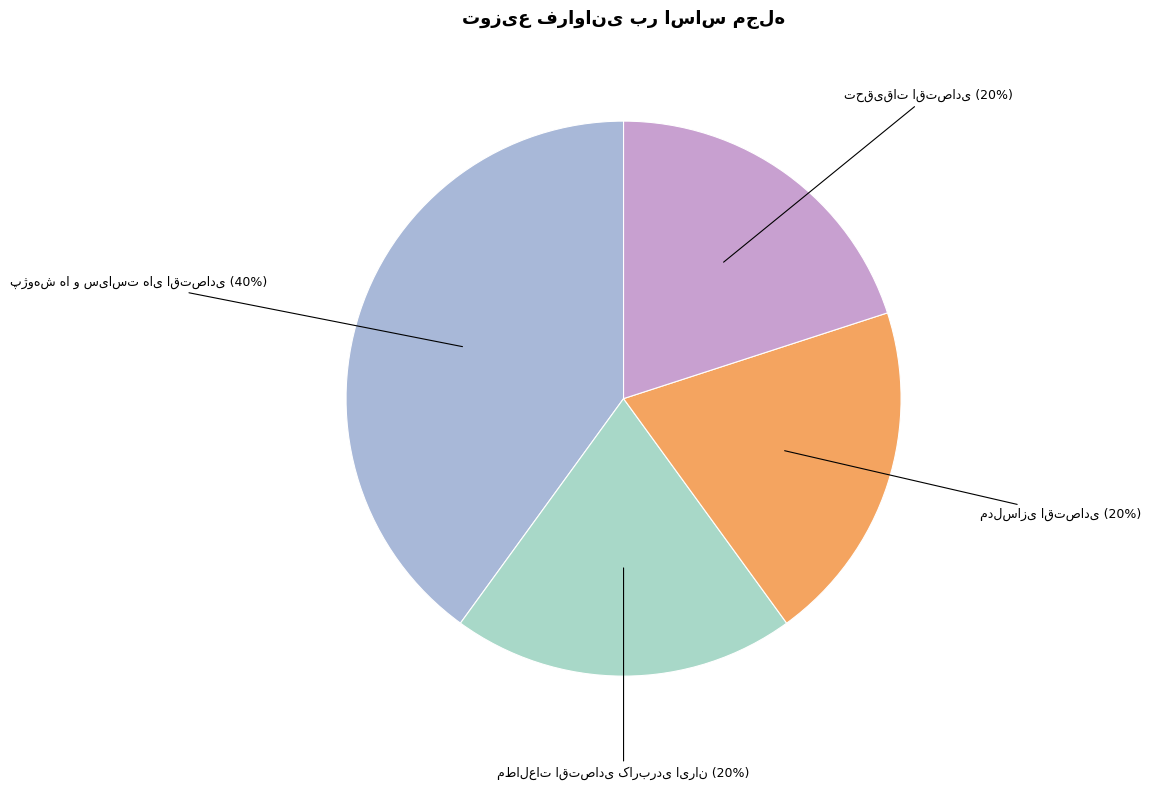

Is there a majority slice in this chart?

No